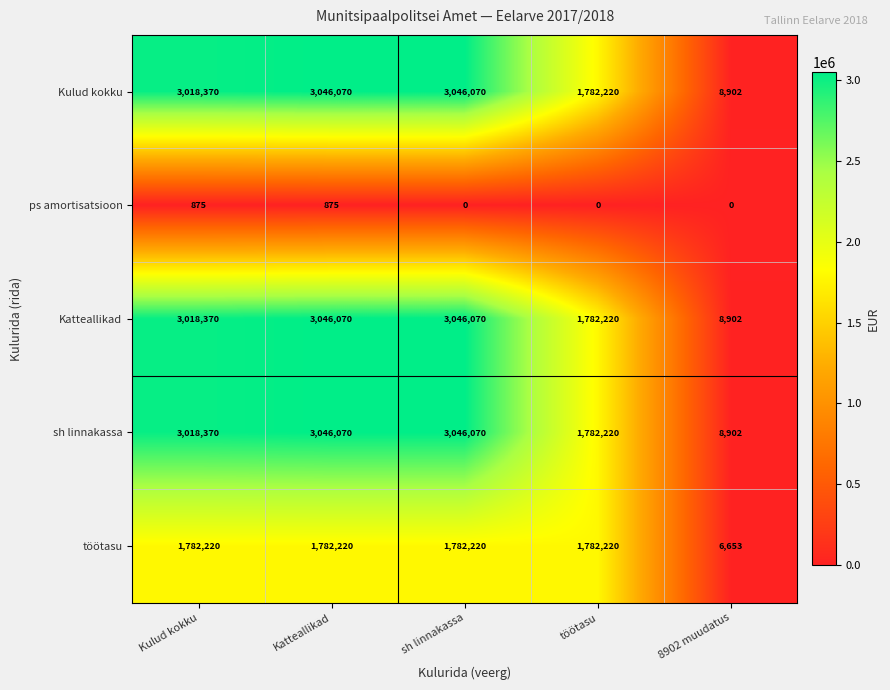

The Kulud kokku series shows 798360 at Katteallikad. True or false?

False